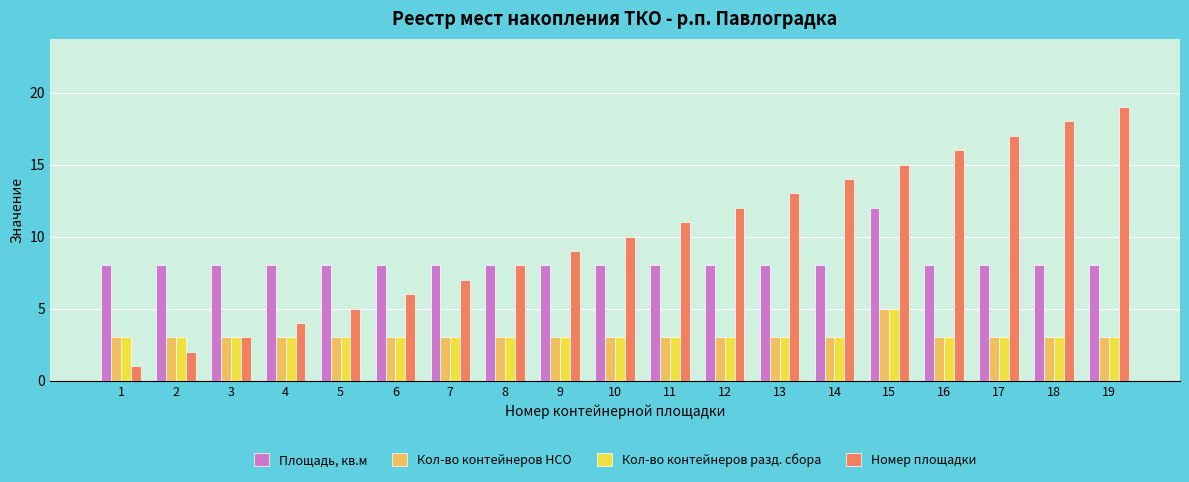

Which series has the widest spread of values?

Номер площадки